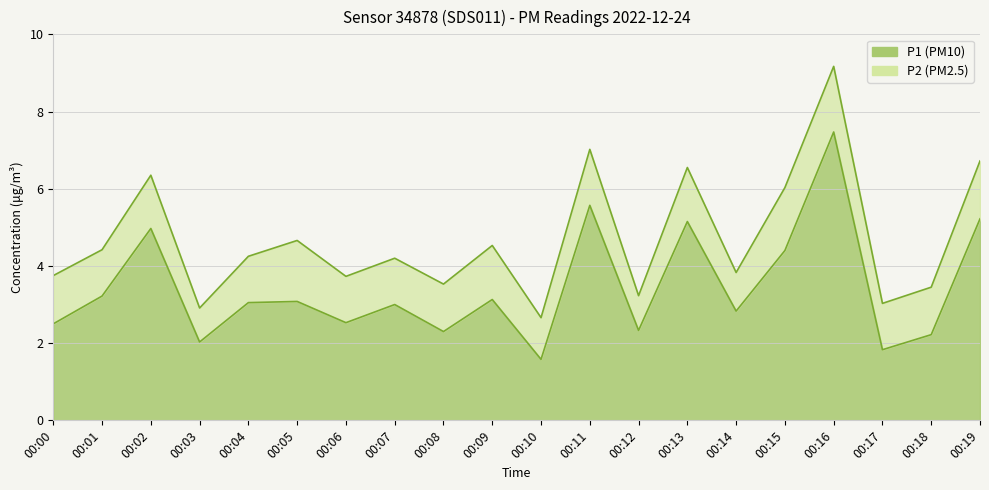

Reading right to left, what are all the values shown in this chart?

00:19=5.2	00:18=2.2	00:17=1.8	00:16=7.5	00:15=4.4	00:14=2.8	00:13=5.2	00:12=2.3	00:11=5.6	00:10=1.6	00:09=3.1	00:08=2.3	00:07=3.0	00:06=2.5	00:05=3.1	00:04=3.0	00:03=2.0	00:02=5.0	00:01=3.2	00:00=2.5